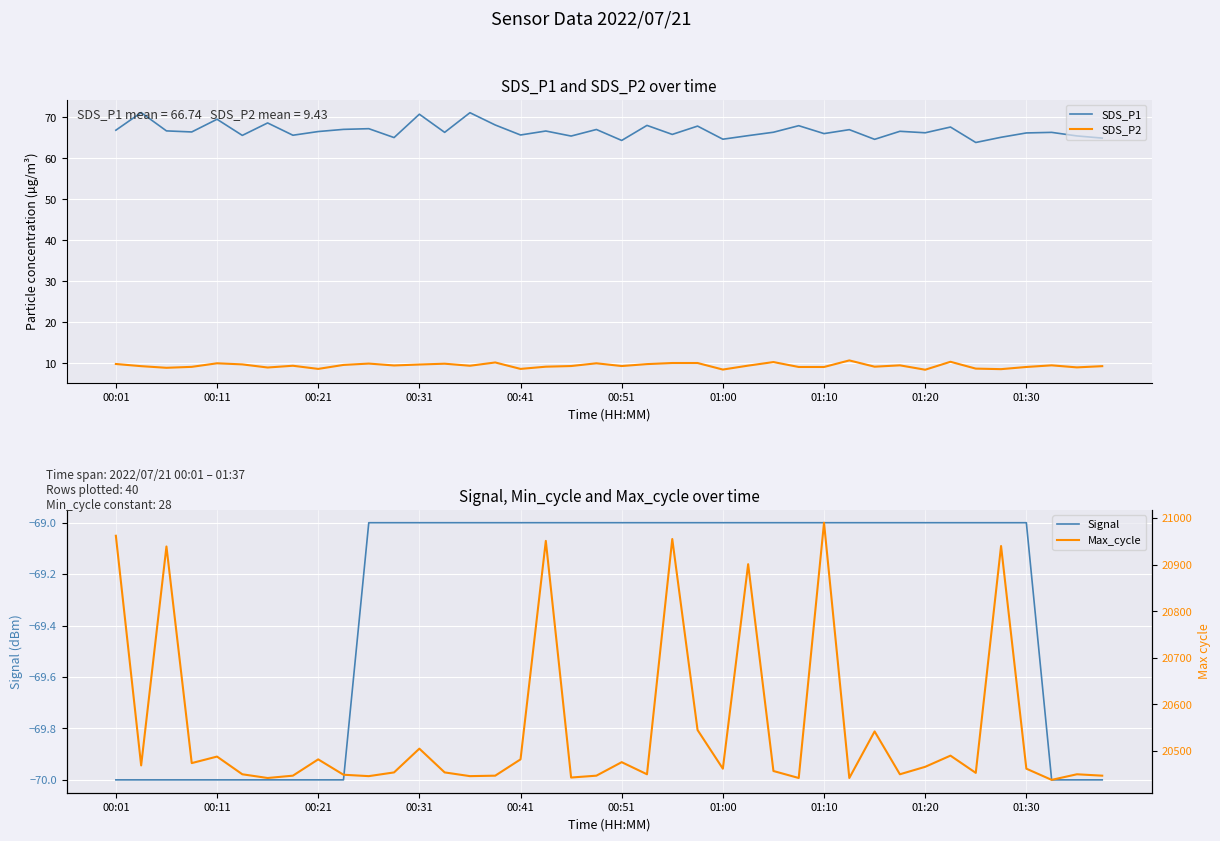

What is the lowest value of the SDS_P1 series?

63.9